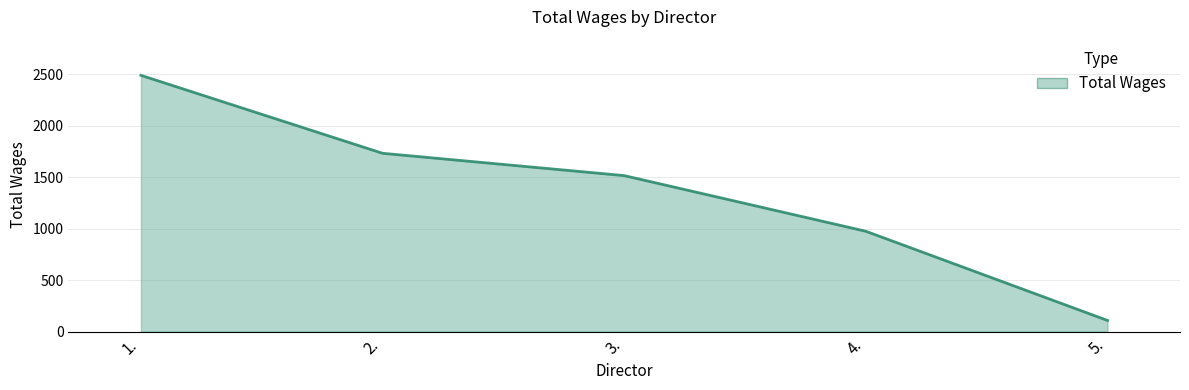

Approximately how many times larger is the value at 3. compared to 2.?

0.9